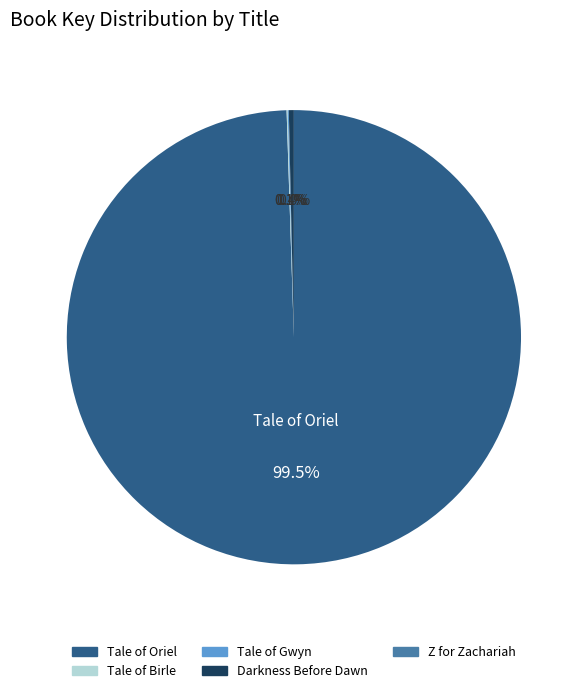

What portion of the pie excludes Darkness Before Dawn?

99.6%